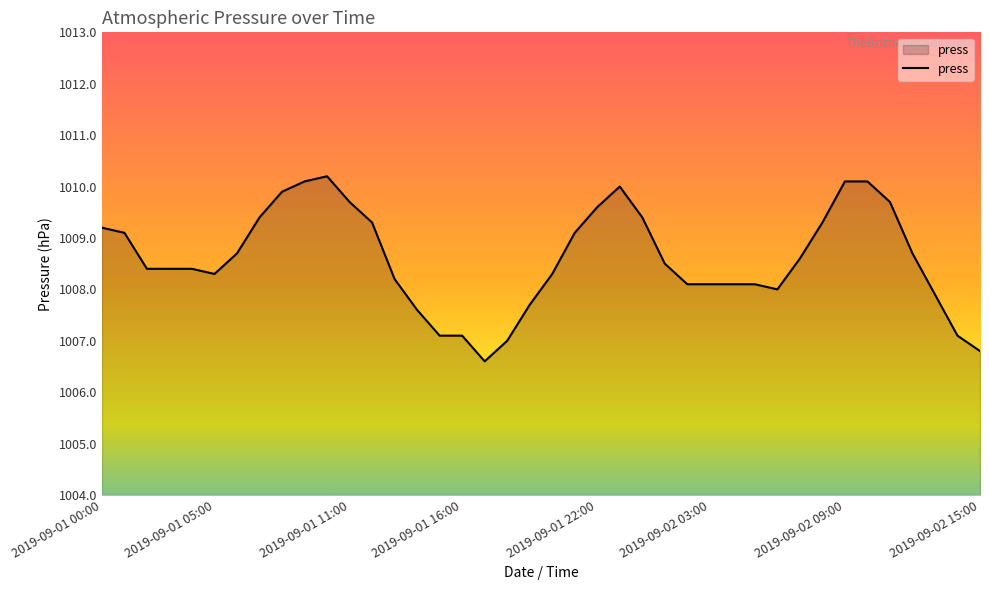

What is the difference between the maximum and minimum values?

3.6